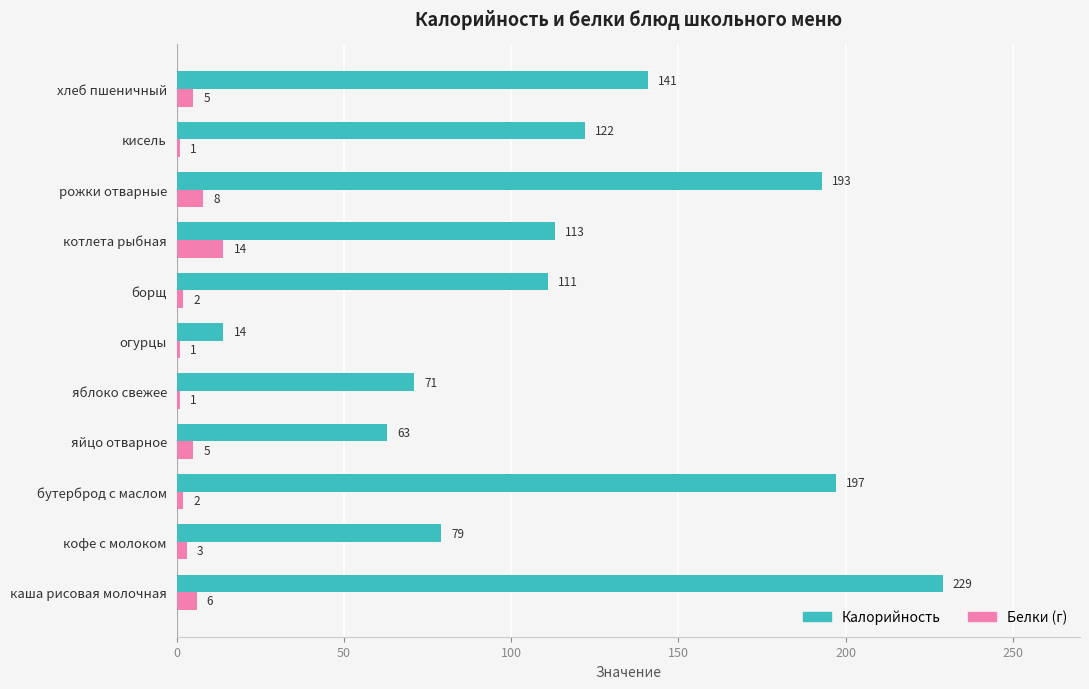

Which series has the largest total across all categories?

Калорийность